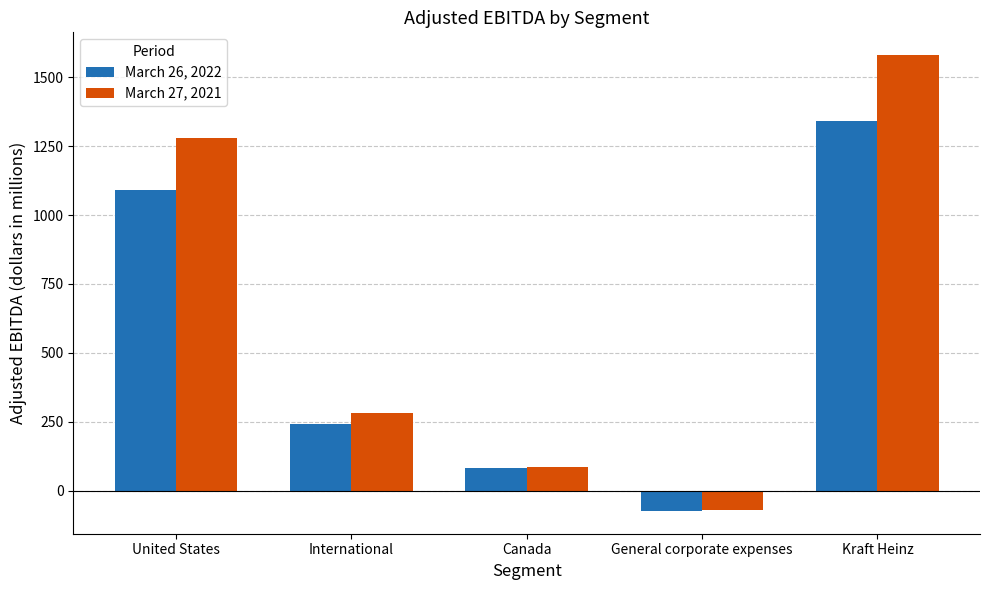

How many groups of bars are there?

5